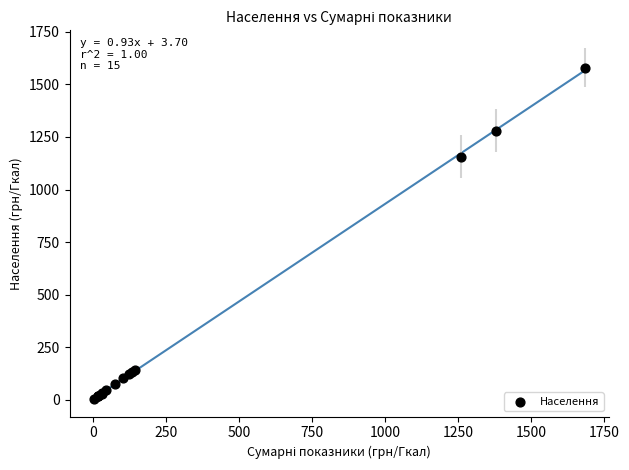

What Y value in the scatter plot is closest to 791?

1156.9